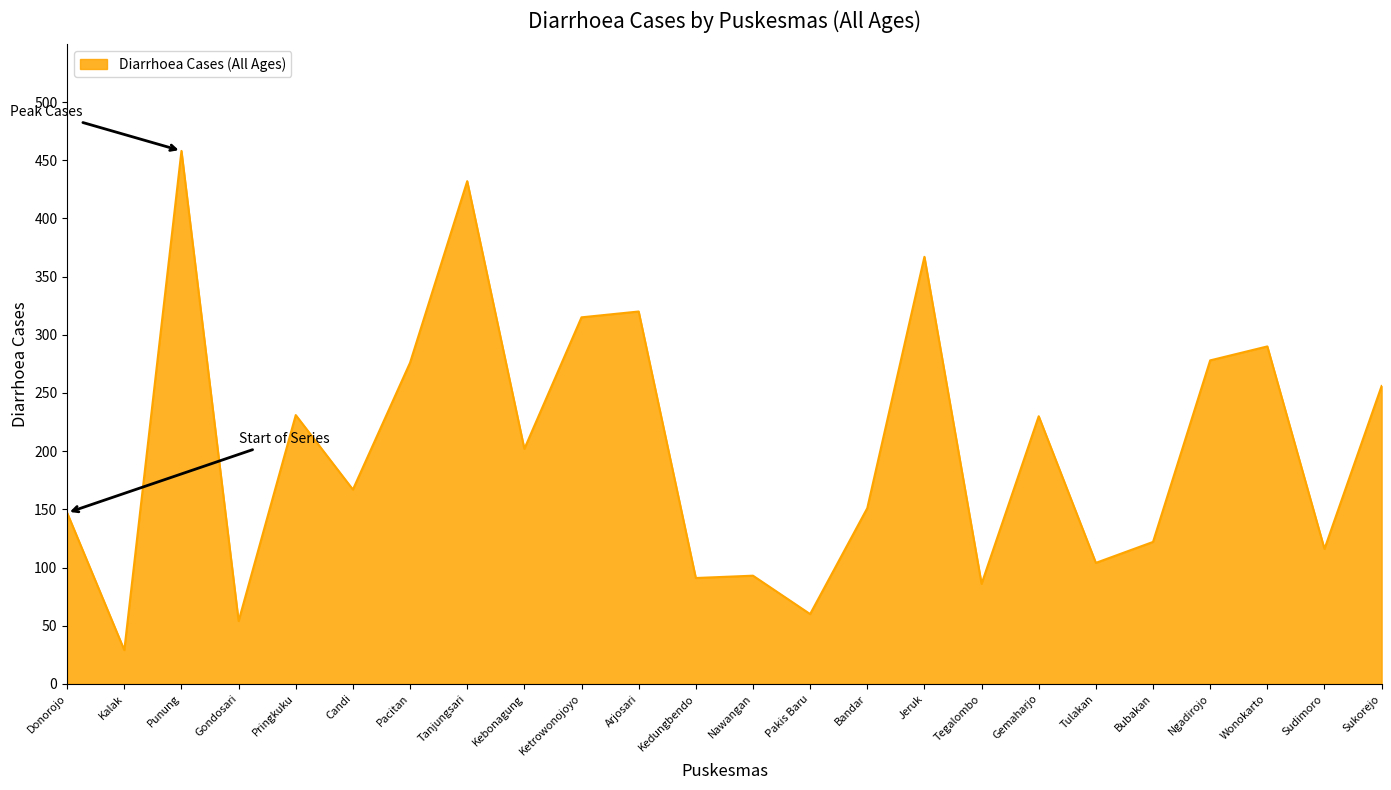

The chart shows a value of 126 at Kedungbendo. True or false?

False